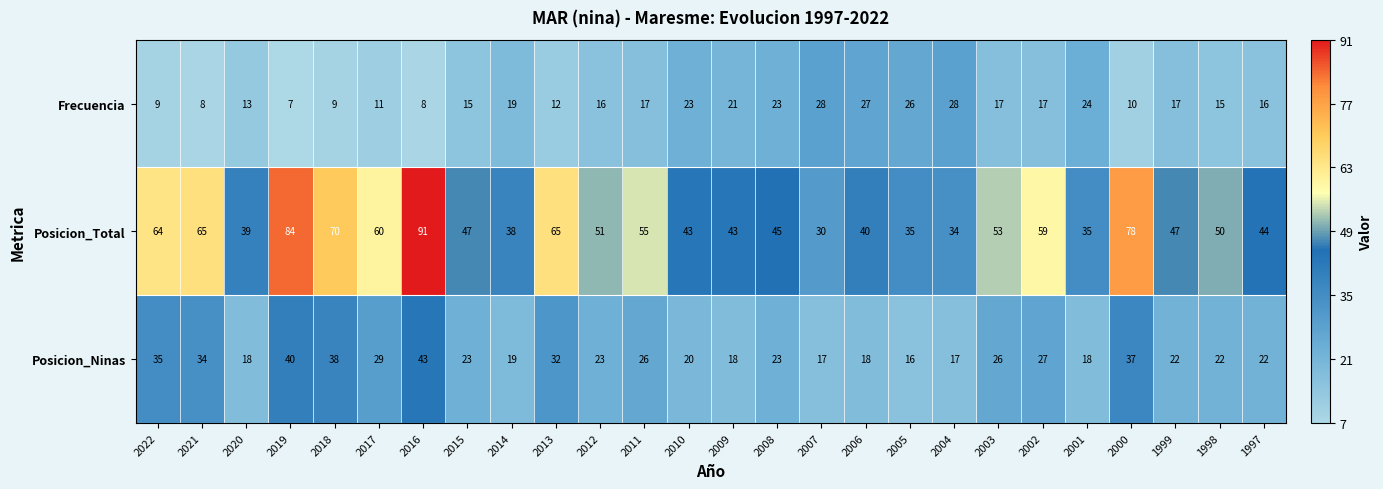

What is the lowest value of the Frecuencia series?

7